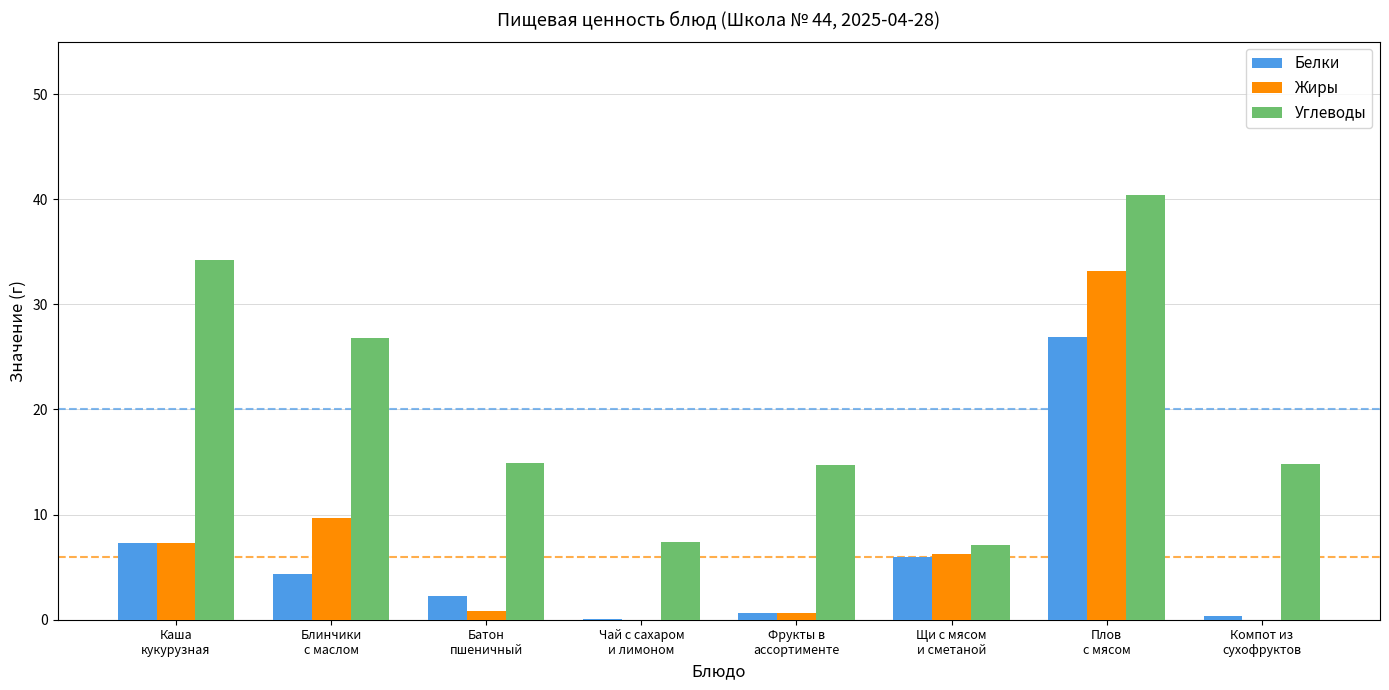

Read the Углеводы value at Каша
кукурузная.

34.2